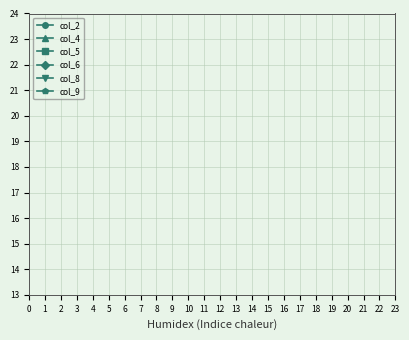

How many categories are shown in the chart?

5